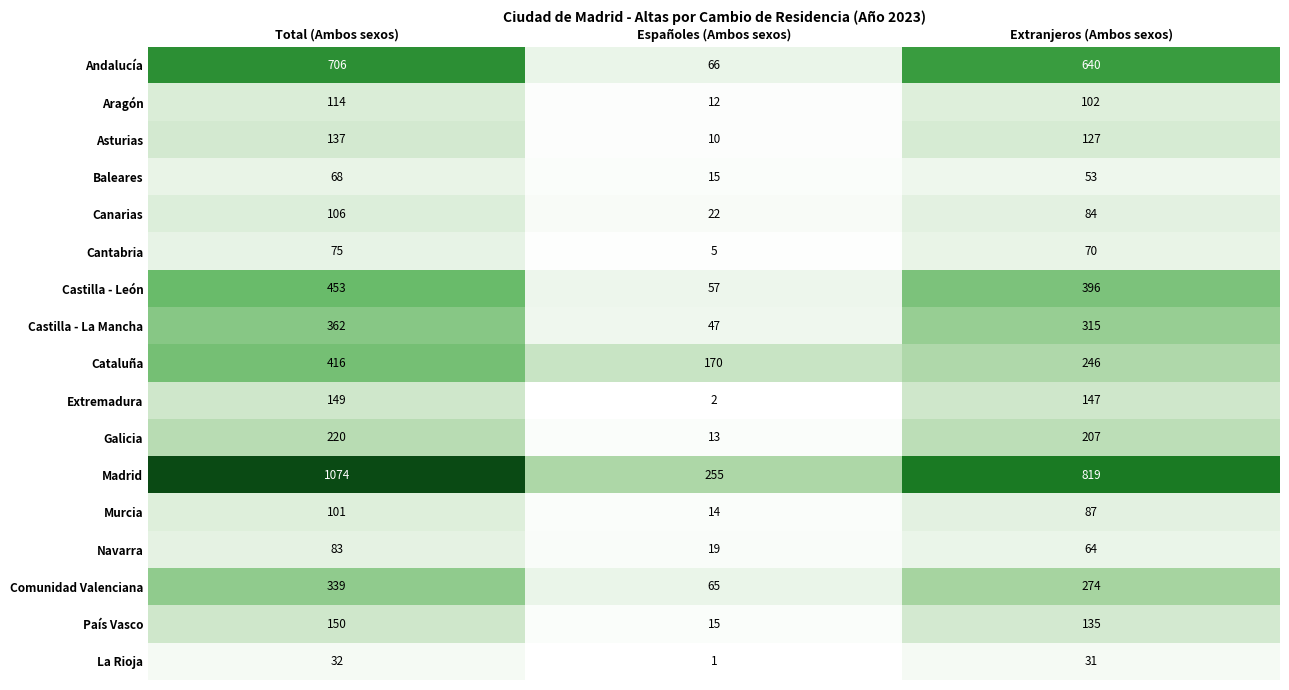

The Baleares series shows 15 at Españoles (Ambos sexos). True or false?

True